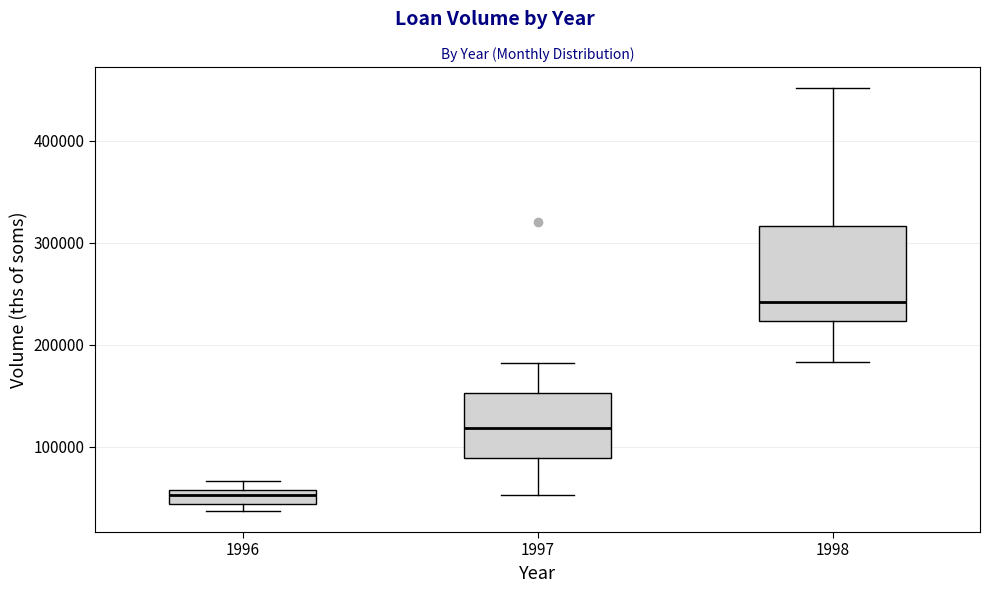

Where does the median line of the box at x = 1996 sit on the y-axis? The values are not printed on the chart, so give them approximately, as read against the axis.

50000